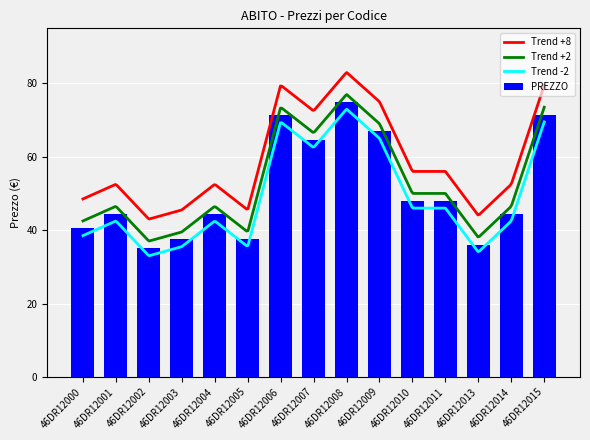

Are the bars grouped side by side (vs. stacked)?

No